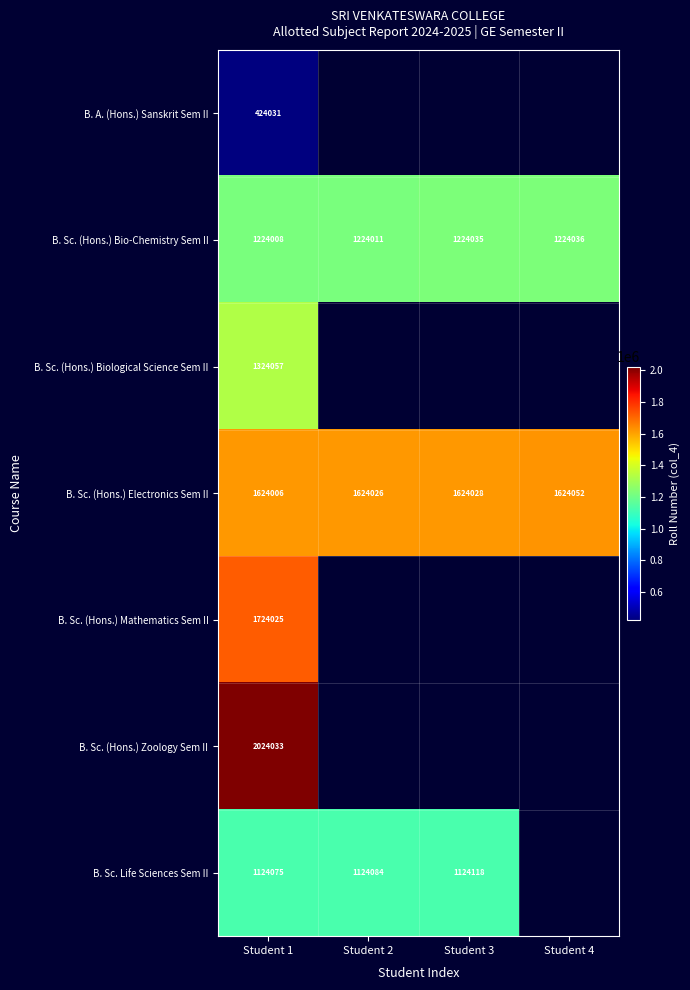

What is the greatest value displayed?

2024033.0